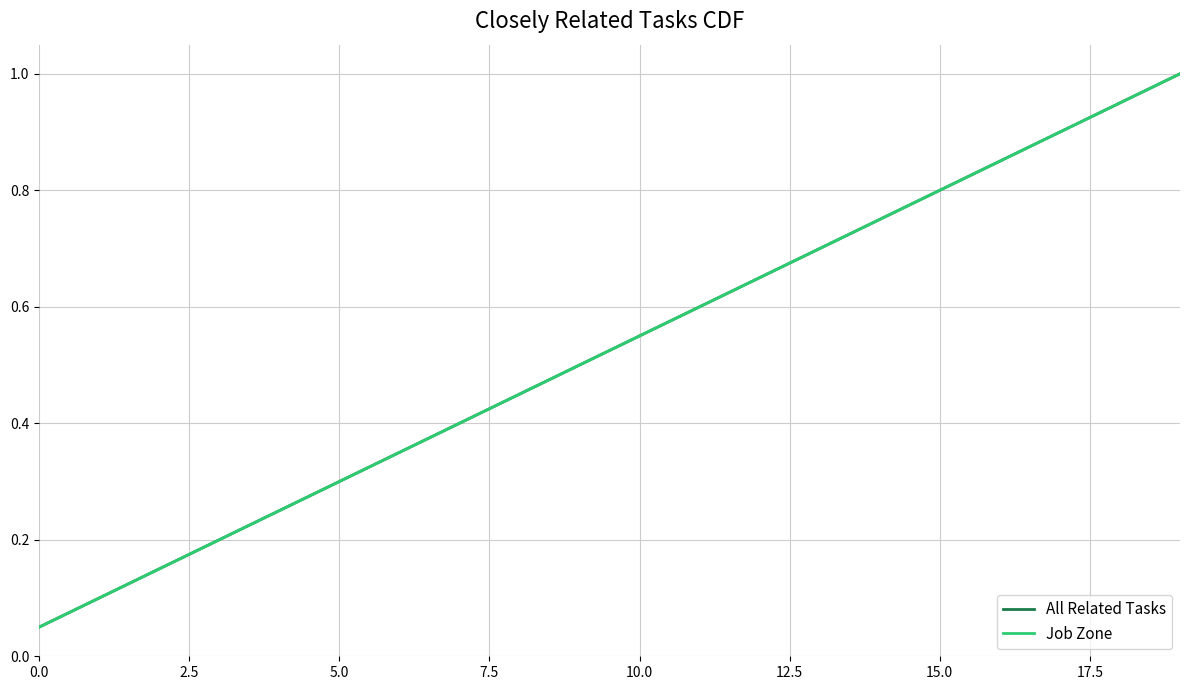

Does the chart have visible grid lines?

Yes